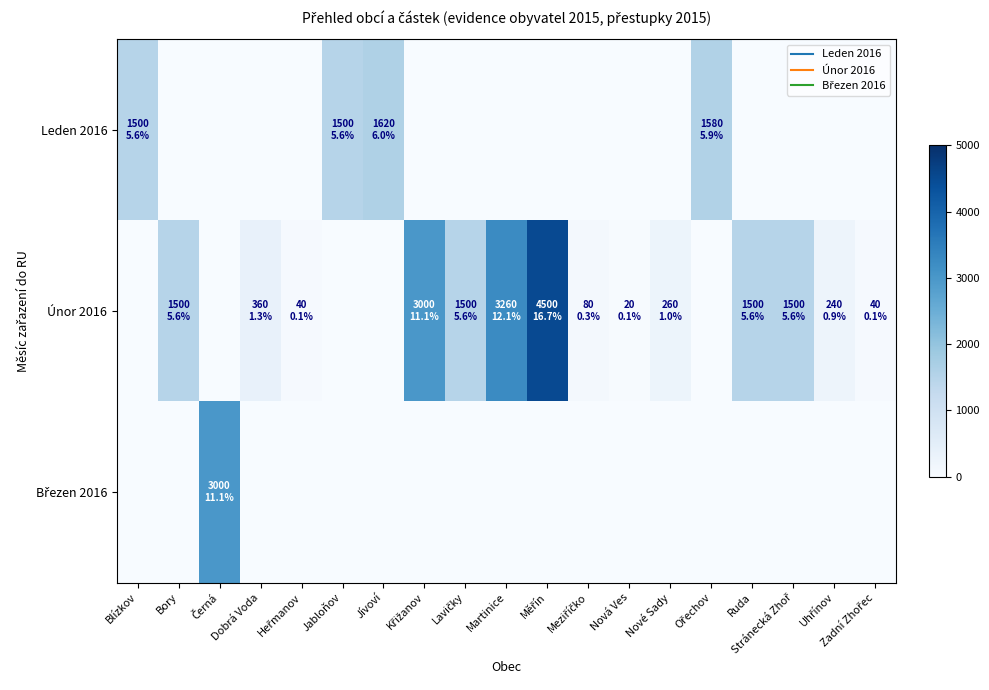

List the series in order of their peak value, highest first.

Únor 2016, Březen 2016, Leden 2016